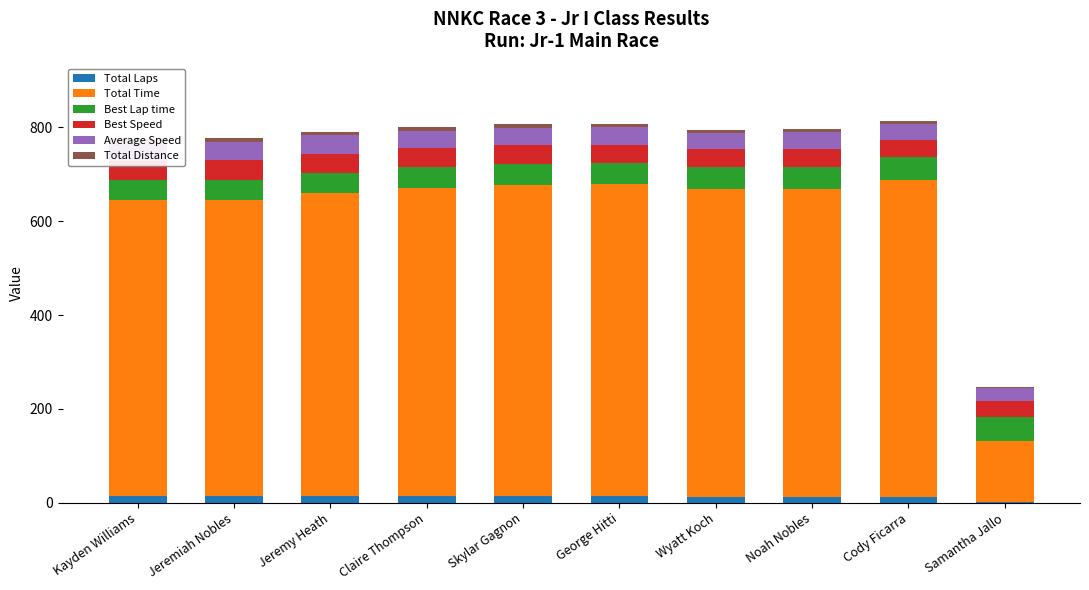

At which category does the chart reach its minimum across all series?

Samantha Jallo